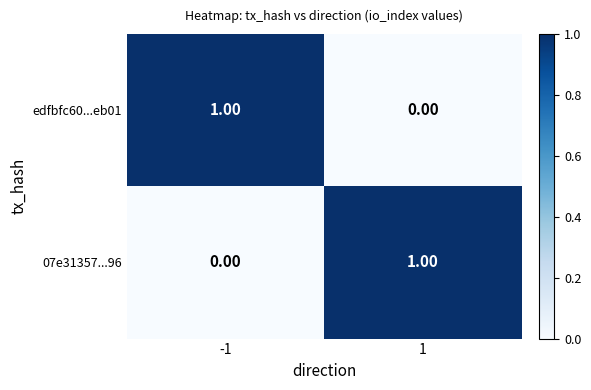

At how many categories does at least one series exceed 0?

2